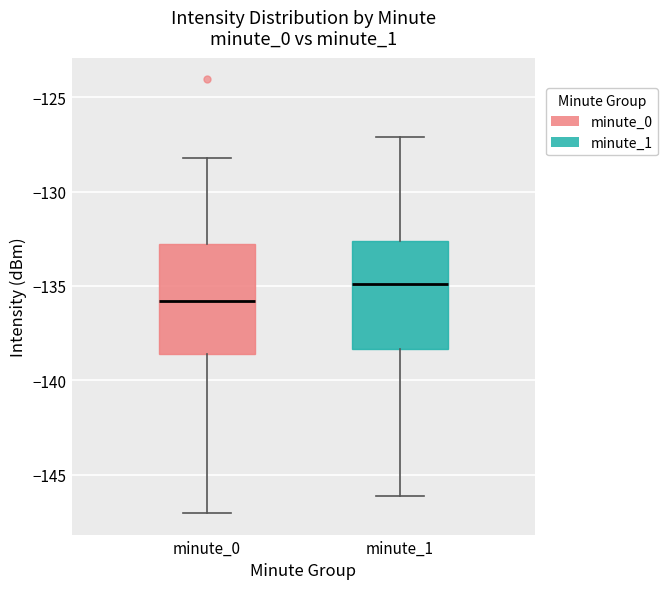

Reading left to right, transcribe this box plot: for each box, give where its median line is, the range the box spans, and where its two whiskers end, as read against the y-axis. The values are not printed on the chart, so give them approximately, as read against the axis.

minute_0: median -136.0, box -138.5 to -133.0, whiskers -147.0 to -128.0
minute_1: median -135.0, box -138.5 to -132.5, whiskers -146.0 to -127.0